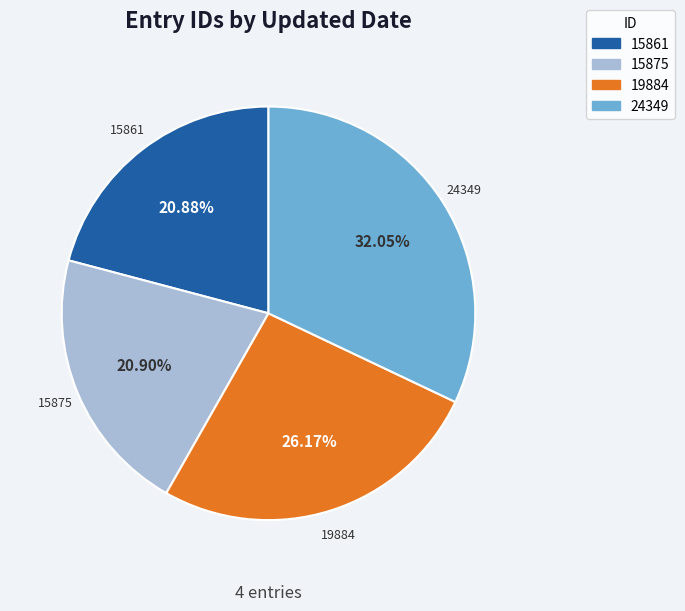

Is 15861 the majority of the pie?

No